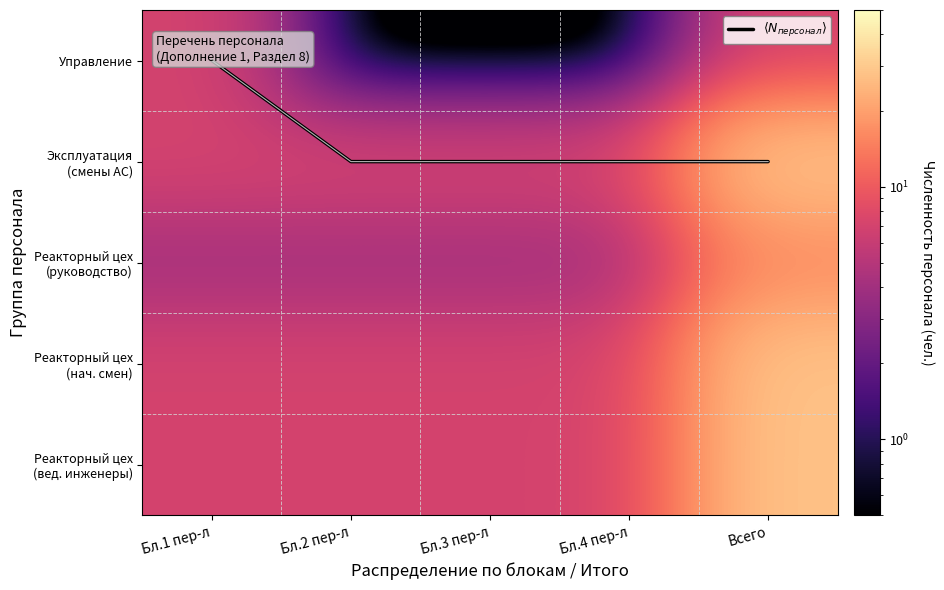

At which category does the chart reach its minimum across all series?

Бл.1 пер-л